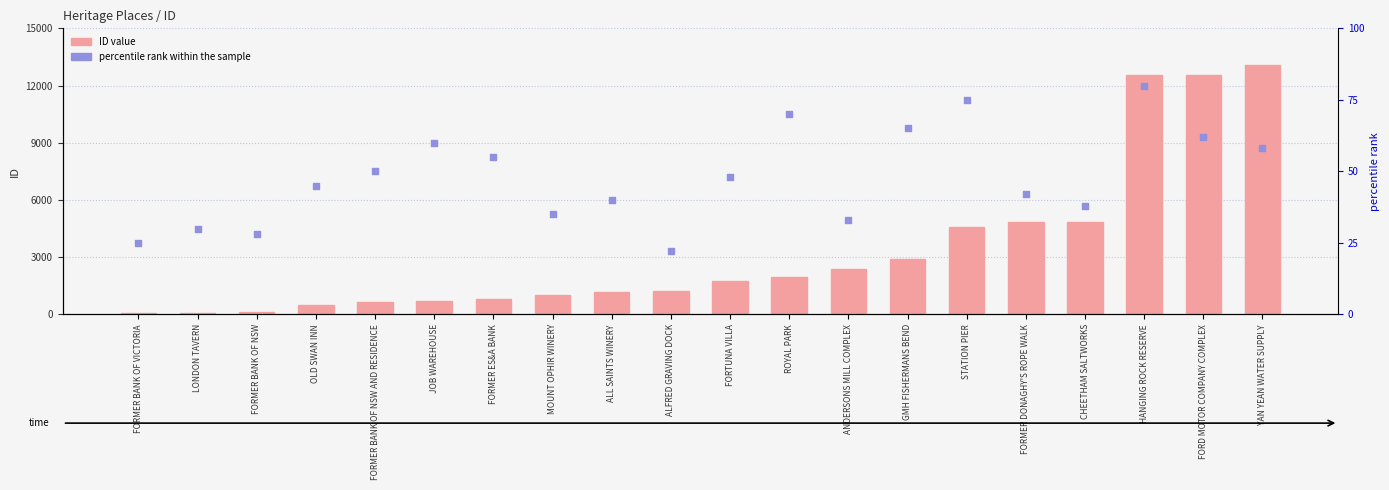

Which series reaches the minimum Y coordinate?

percentile rank within the sample